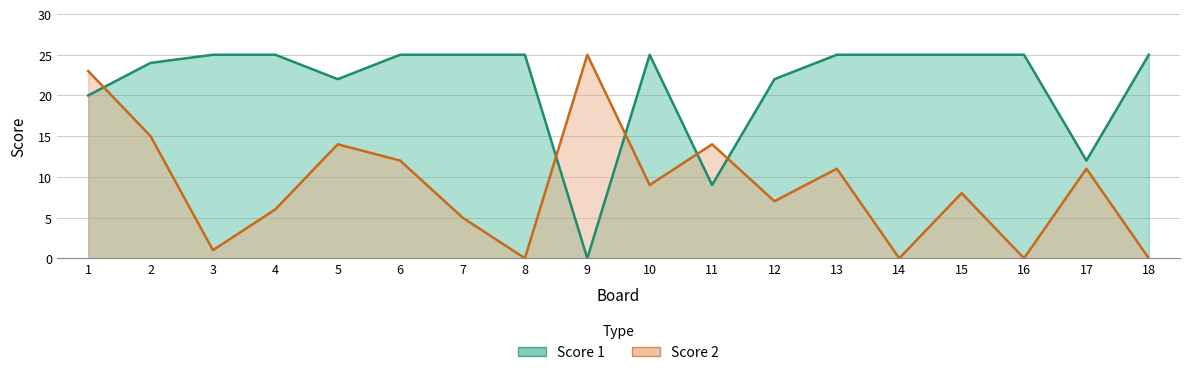

Where does the Score 2 series first go above 9?

1